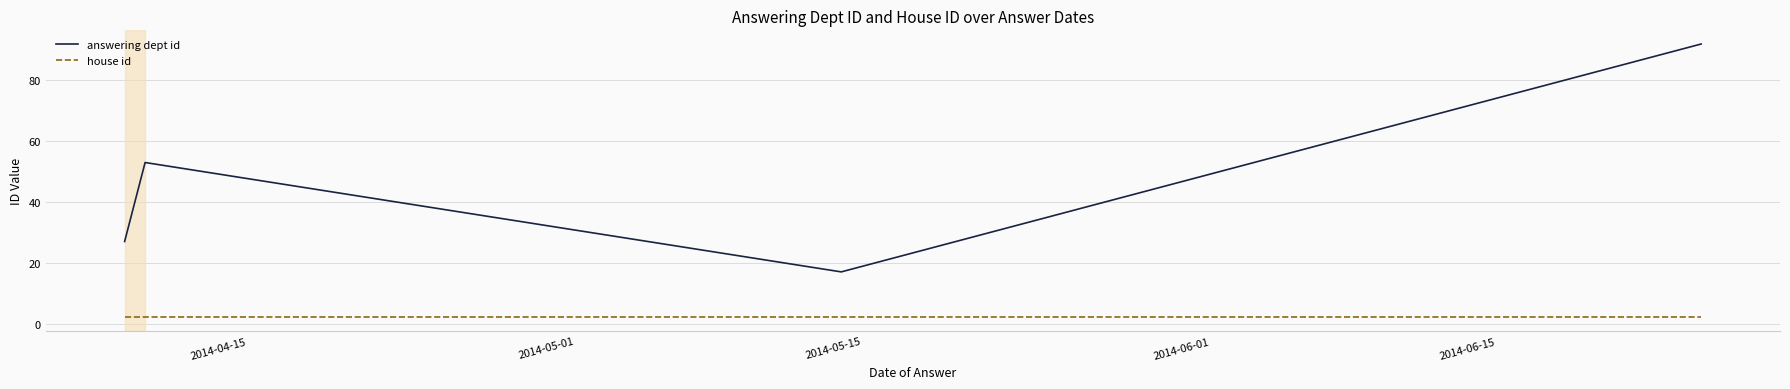

At how many categories does at least one series exceed 23?

3